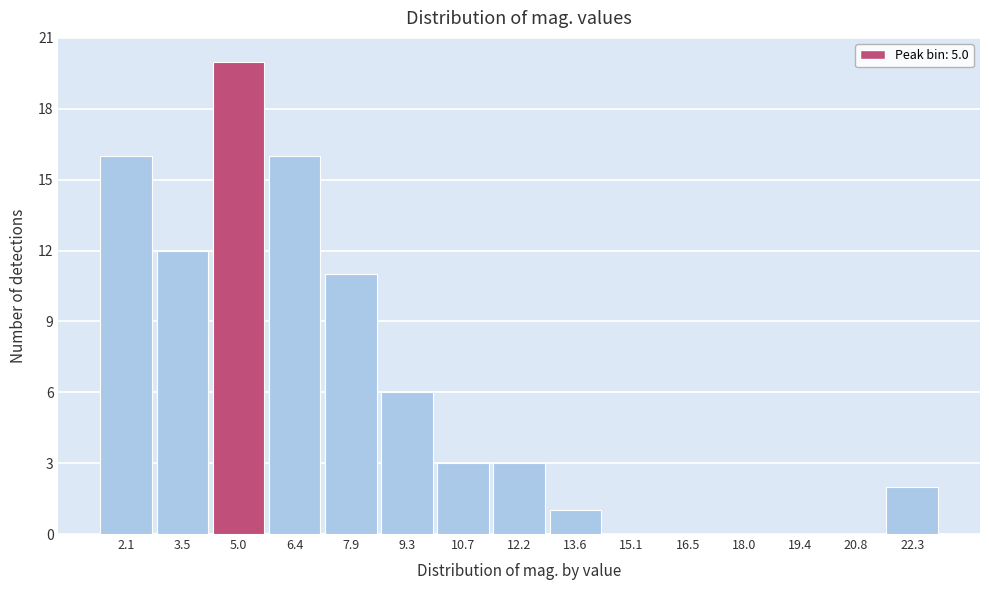

What is the height of the bar covering 21.6 to 23.0 on the x-axis? Neither the bar edges nor the heights are printed on the chart, so give them approximately, as read against the axes.

2